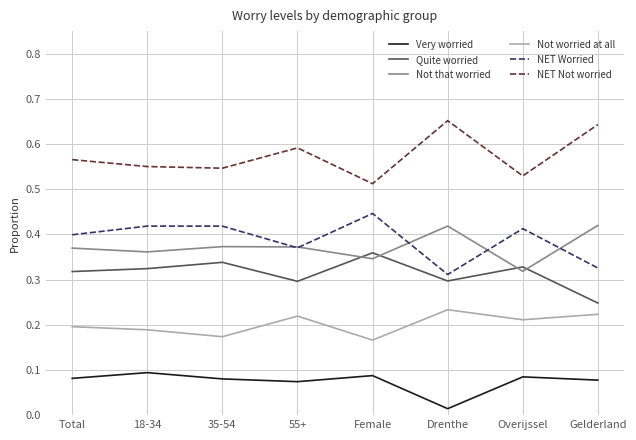

Is the value of Quite worried at Total greater than the value of Not that worried at Female?

No